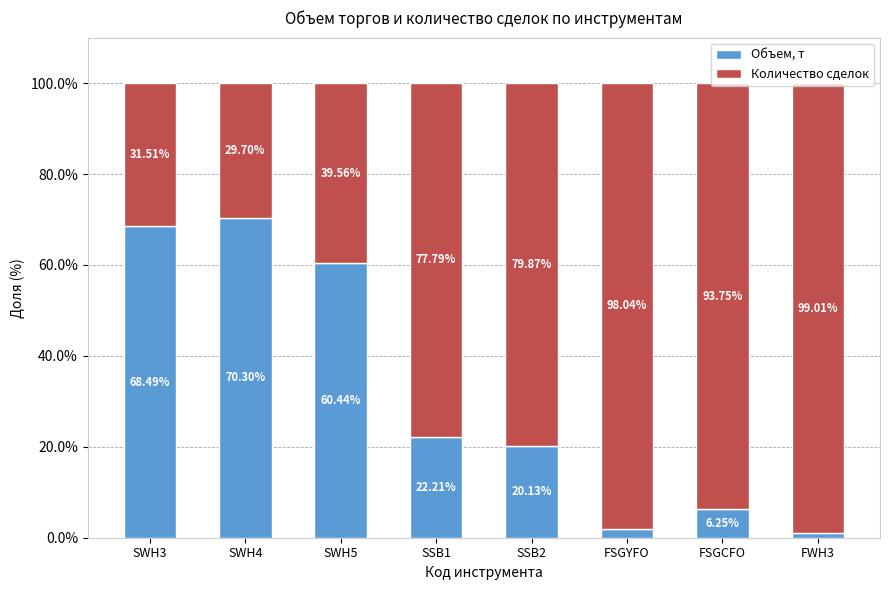

What is the total value across all series at FSGCFO?

100.0